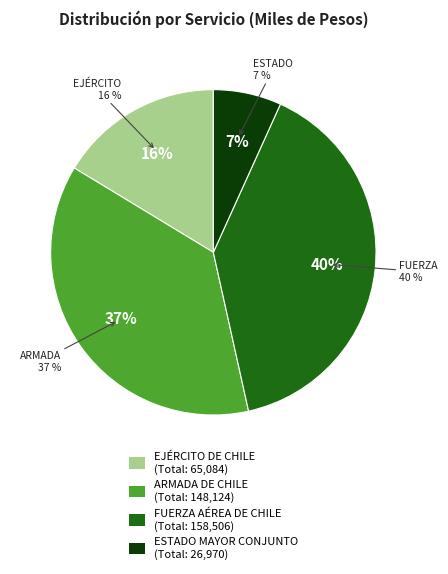

True or false: OTROS INGRESOS CORRIENTES accounts for 7% of the total.

False